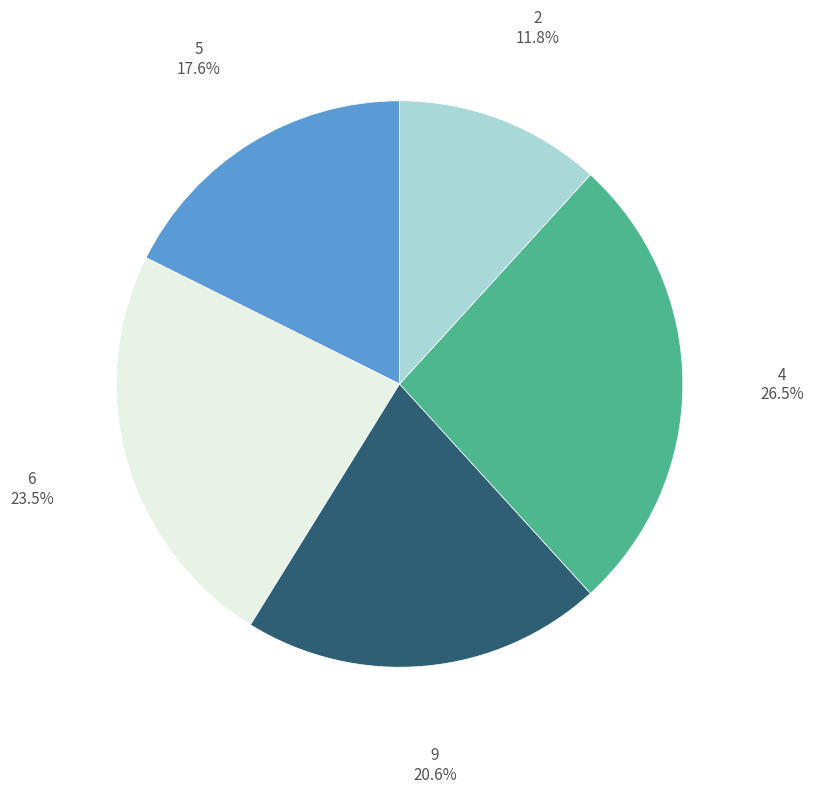

Is there a majority slice in this chart?

No